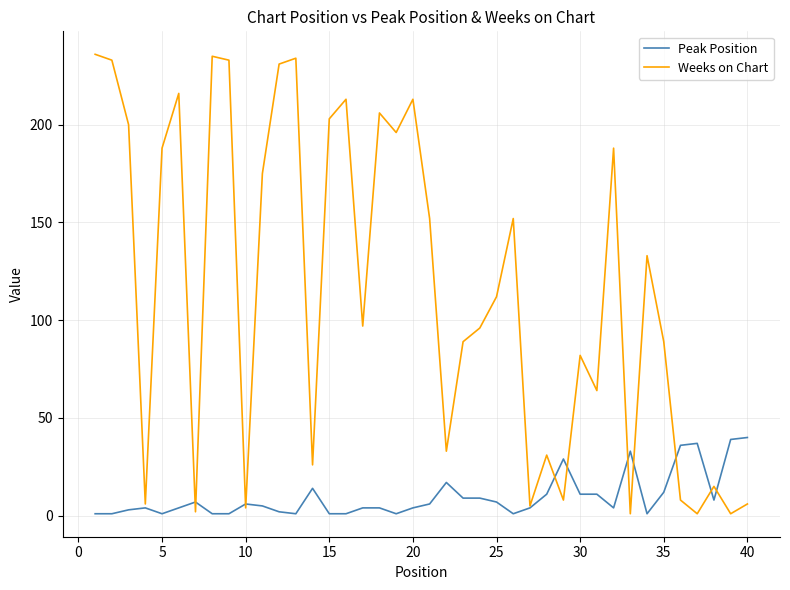

Which series has the largest range (max minus min)?

Weeks on Chart